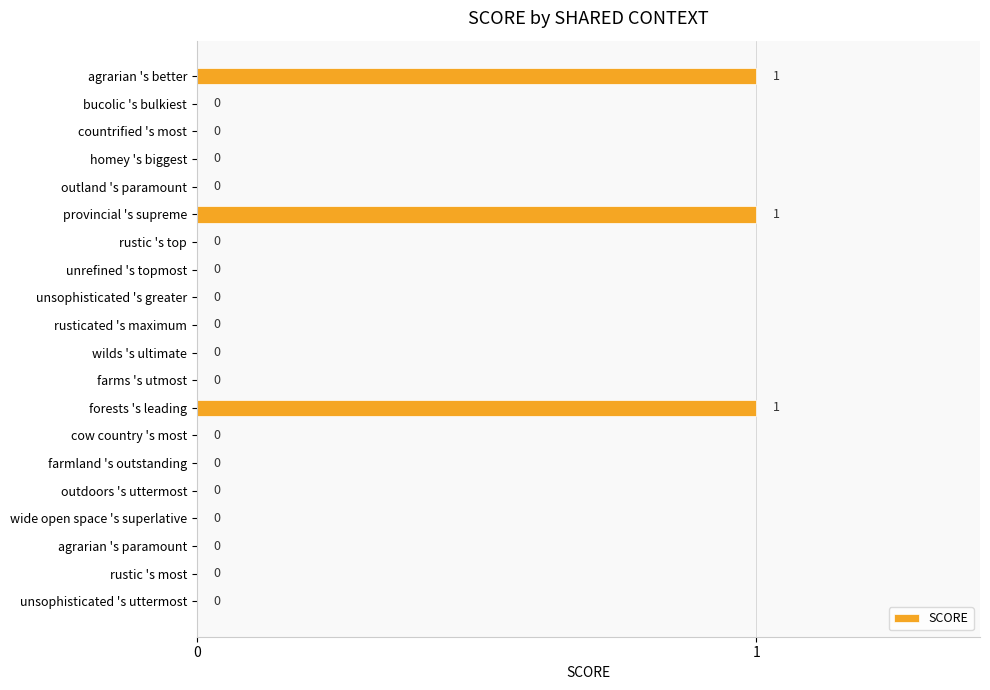

How many data points are above 0?

3